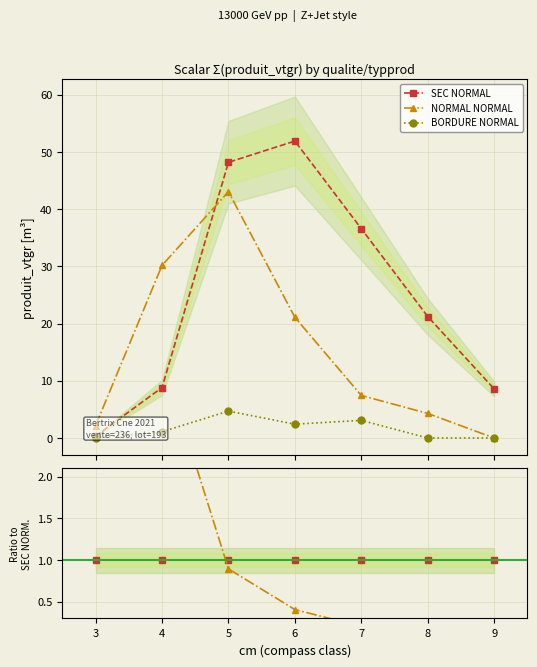

True or false: BORDURE NORMAL and NORMAL NORMAL cross at least once.

False